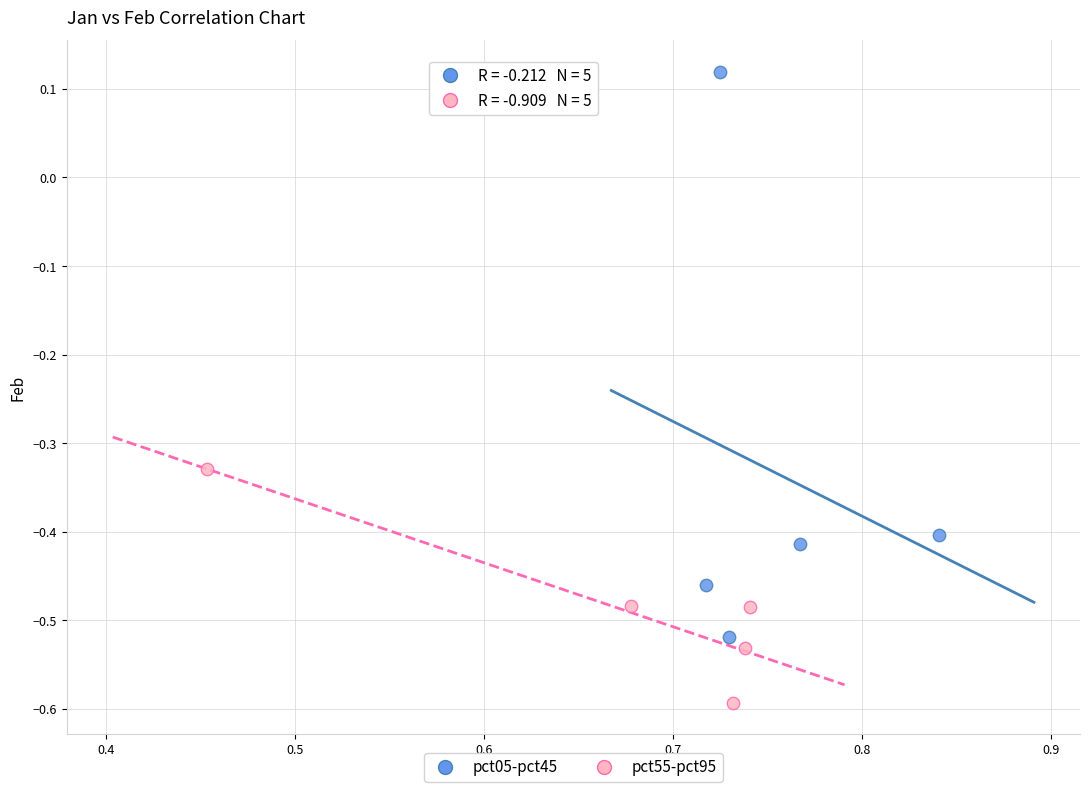

Which series contains the highest Y value?

pct05-pct45